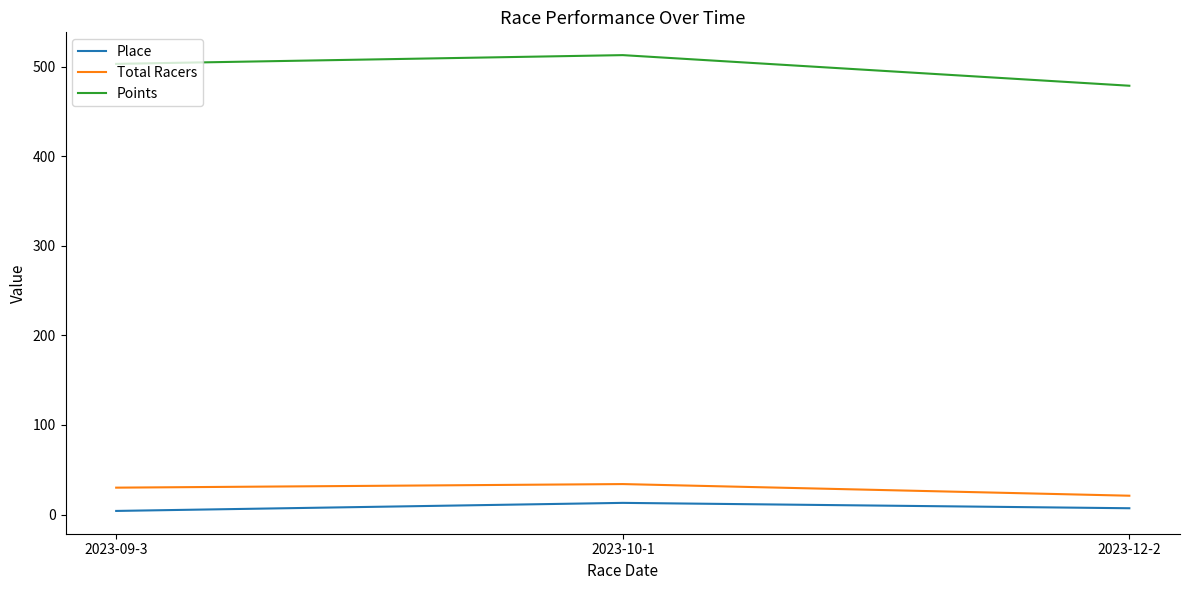

The value of Points at 2023-09-3 is 503.3. True or false?

True